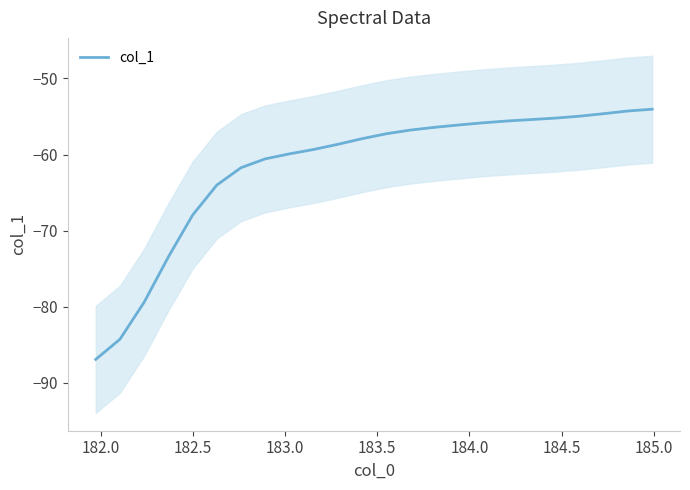

What is the maximum value for col_1?

-54.0